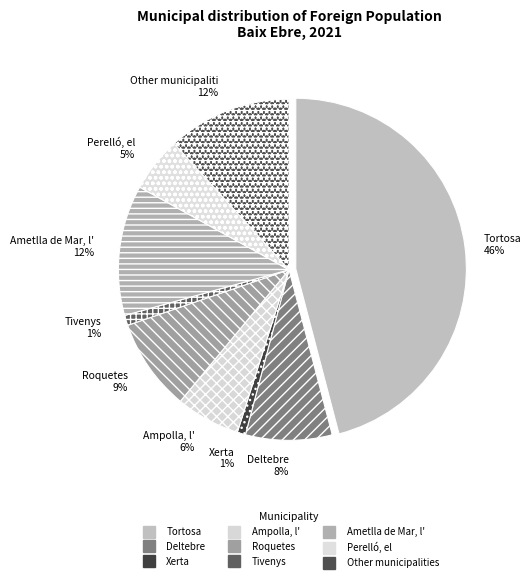

Is Ampolla, l' the majority of the pie?

No